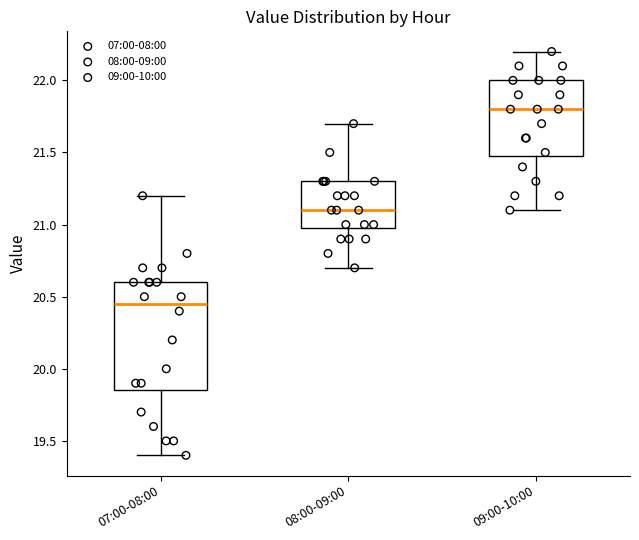

Where does the lower whisker of the box for 08:00-09:00 end on the y-axis? The values are not printed on the chart, so give them approximately, as read against the axis.

20.70